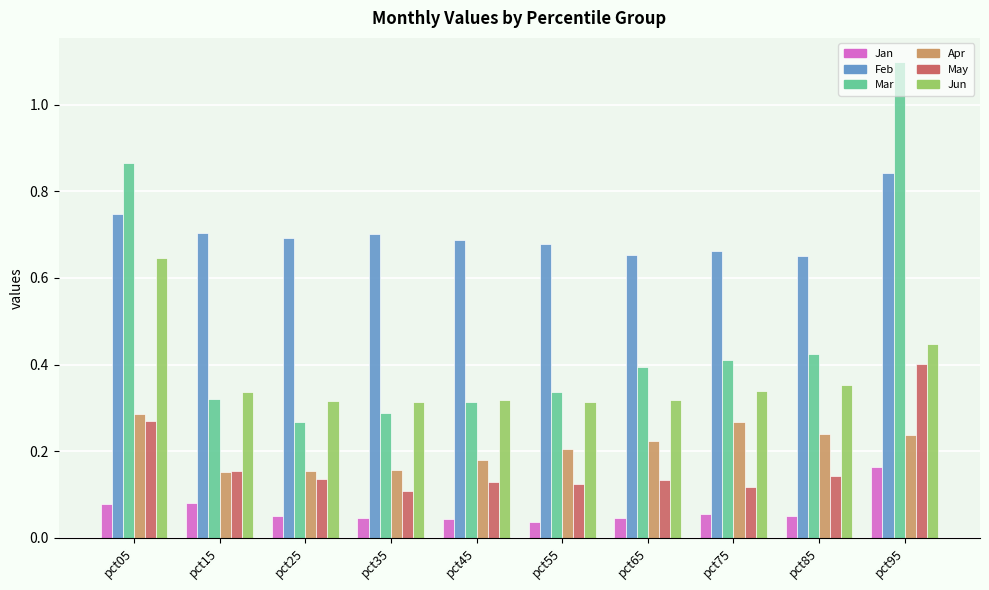

Count the Apr values in the range 0 to 1.

10